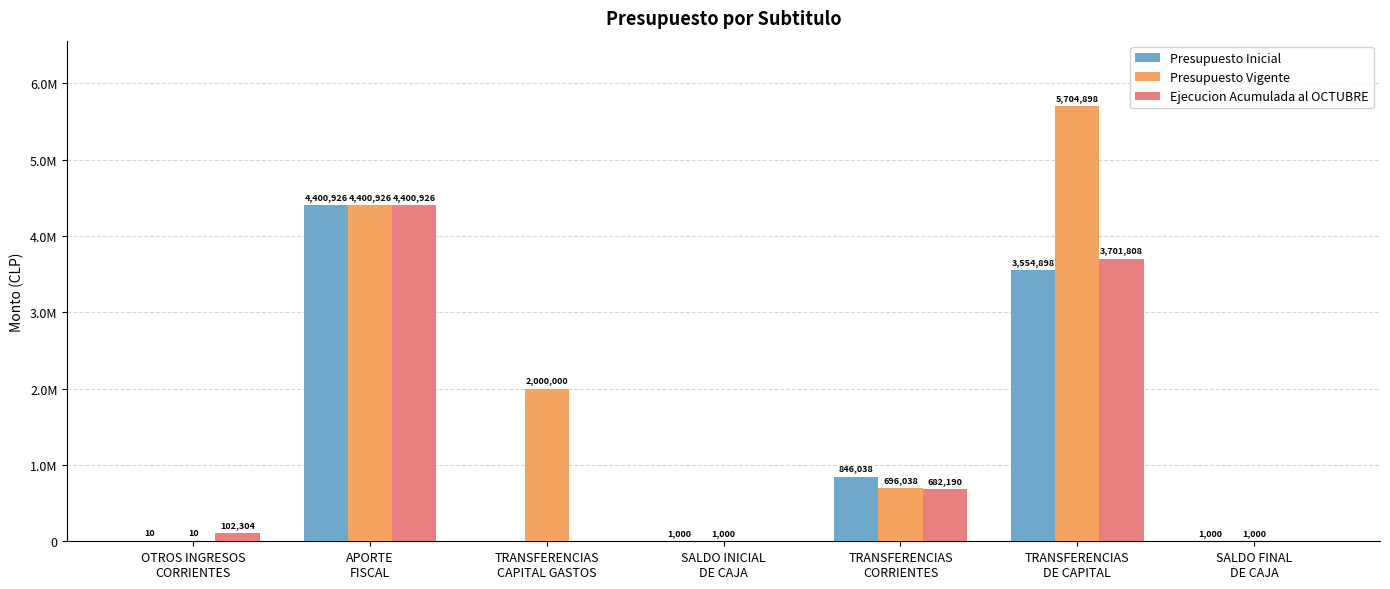

Is the value of Ejecucion Acumulada al OCTUBRE at OTROS INGRESOS
CORRIENTES greater than the value of Presupuesto Inicial at APORTE
FISCAL?

No